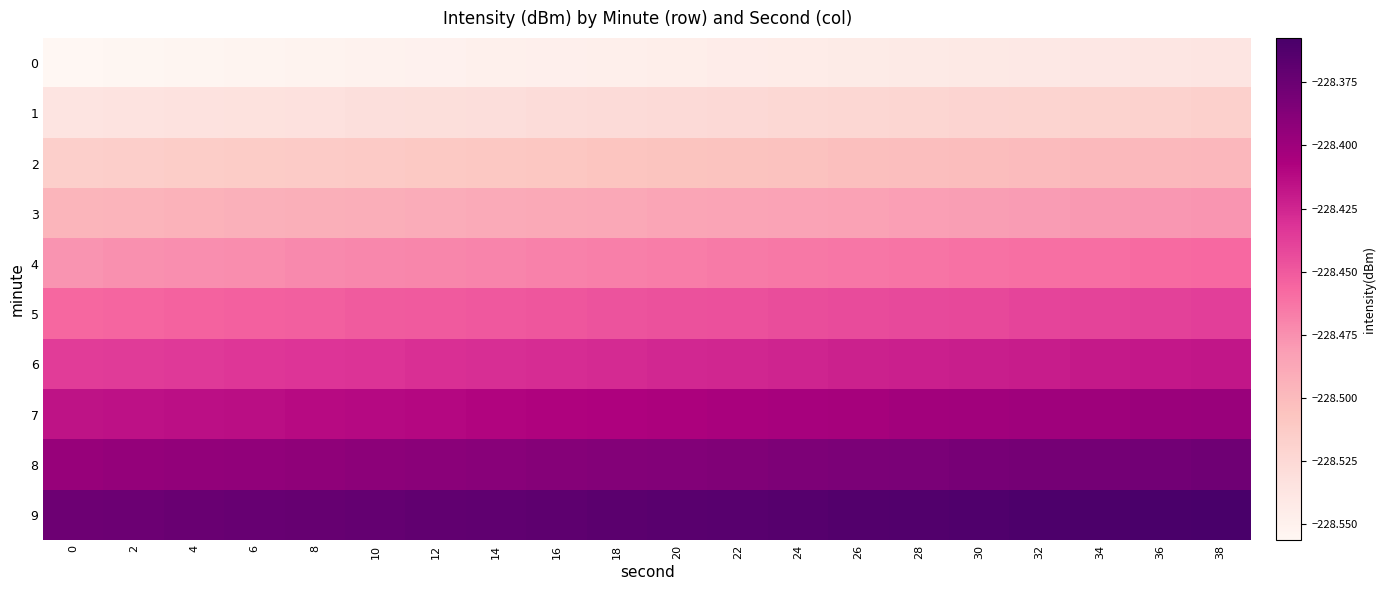

How many data points does each series have?

20